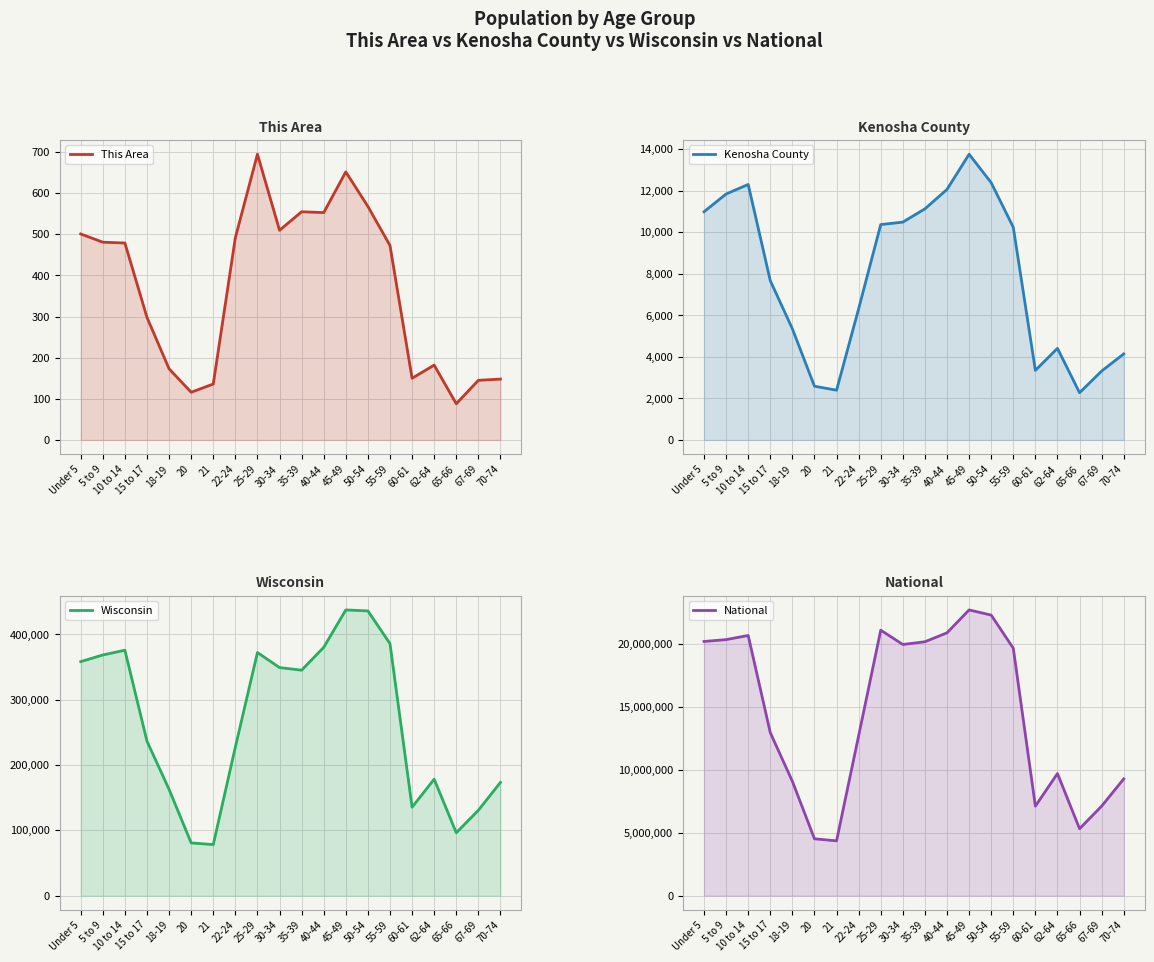

What is the average value of the Kenosha County series?

7874